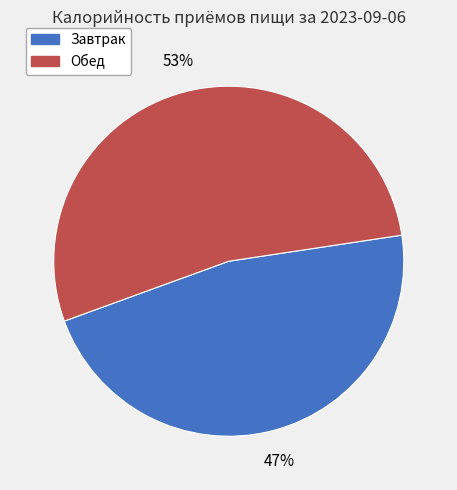

To the nearest percent, what percentage of the pie is Обед?

53%